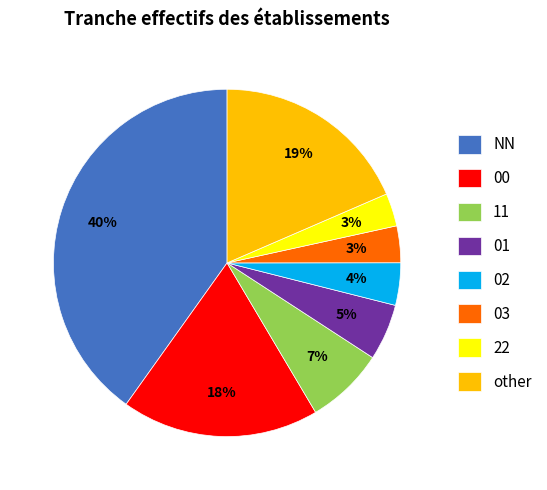

To the nearest percent, what percentage of the pie is NN?

40%